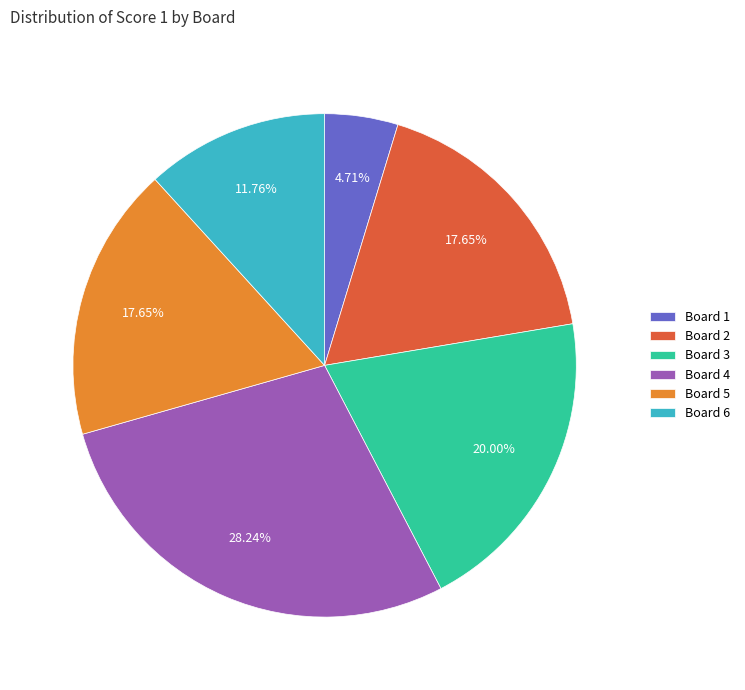

What is the ratio of the value at Board 5 to the value at Board 4?

0.6